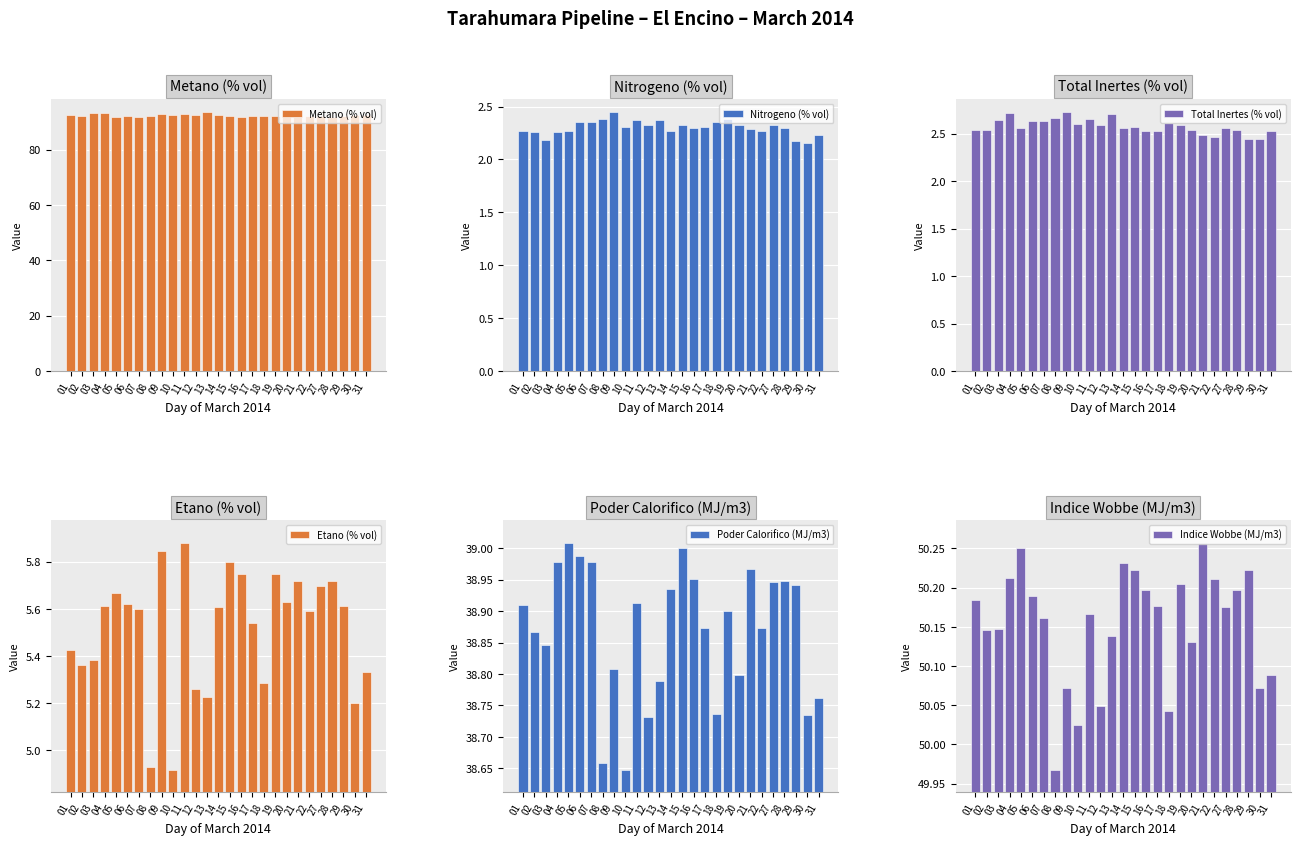

Reading right to left, transcribe all the data shown in this chart.

Metano (% vol): 92.5	92.3	92.0	91.6	92.0	91.9	91.8	92.2	92.3	92.2	92.1	91.8	92.3	92.5	93.5	92.6	92.7	92.5	92.7	92.3	91.8	92.1	91.6	93.1	93.1	92.0	92.5
Nitrogeno (% vol): 2.2	2.2	2.2	2.3	2.3	2.3	2.3	2.3	2.4	2.4	2.3	2.3	2.3	2.3	2.4	2.3	2.4	2.3	2.4	2.4	2.4	2.4	2.3	2.3	2.2	2.3	2.3
Total Inertes (% vol): 2.5	2.4	2.4	2.5	2.6	2.5	2.5	2.5	2.6	2.6	2.5	2.5	2.6	2.6	2.7	2.6	2.7	2.6	2.7	2.7	2.6	2.6	2.6	2.7	2.6	2.5	2.5
Etano (% vol): 5.3	5.2	5.6	5.7	5.7	5.6	5.7	5.6	5.7	5.3	5.5	5.7	5.8	5.6	5.2	5.3	5.9	4.9	5.8	4.9	5.6	5.6	5.7	5.6	5.4	5.4	5.4
Poder Calorifico (MJ/m3): 38.8	38.7	38.9	38.9	38.9	38.9	39.0	38.8	38.9	38.7	38.9	39.0	39.0	38.9	38.8	38.7	38.9	38.6	38.8	38.7	39.0	39.0	39.0	39.0	38.8	38.9	38.9
Indice Wobbe (MJ/m3): 50.1	50.1	50.2	50.2	50.2	50.2	50.3	50.1	50.2	50.0	50.2	50.2	50.2	50.2	50.1	50.0	50.2	50.0	50.1	50.0	50.2	50.2	50.3	50.2	50.1	50.1	50.2